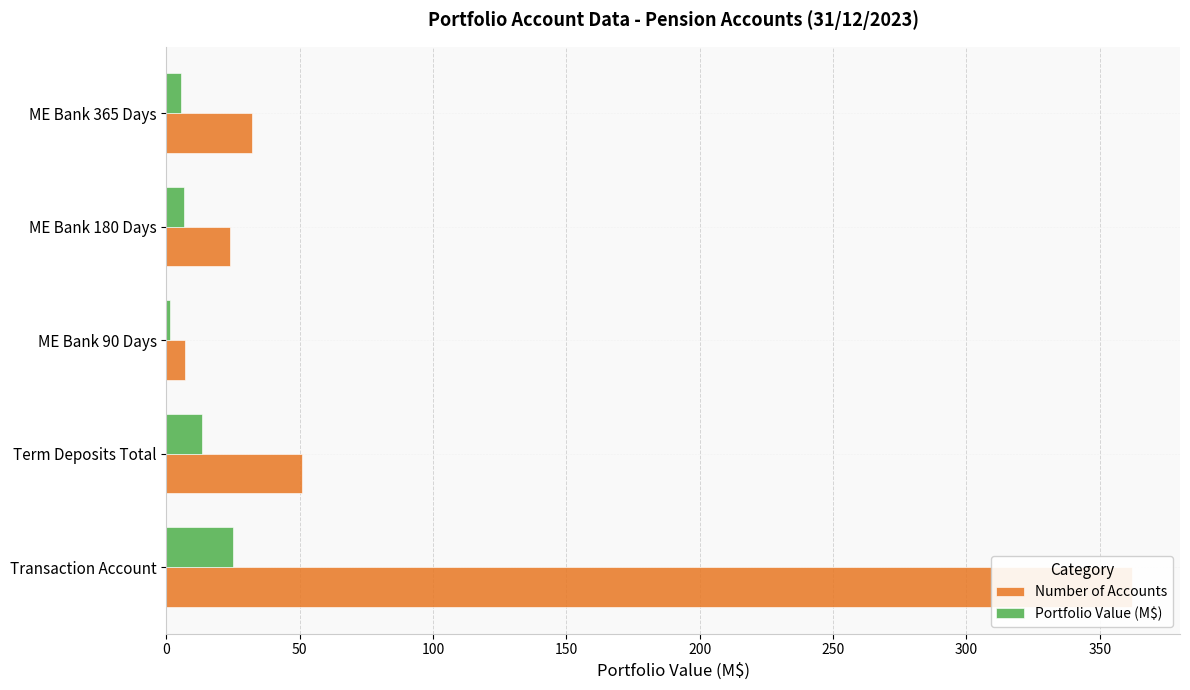

Which series changed the most between ME Bank 90 Days and ME Bank 365 Days?

Number of Accounts